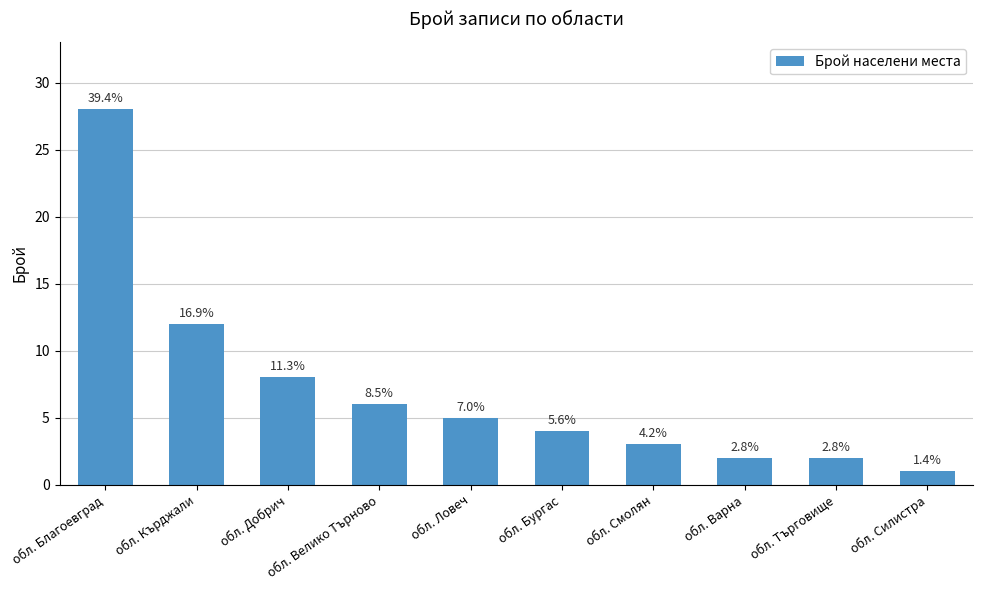

Does the chart contain any negative values?

No